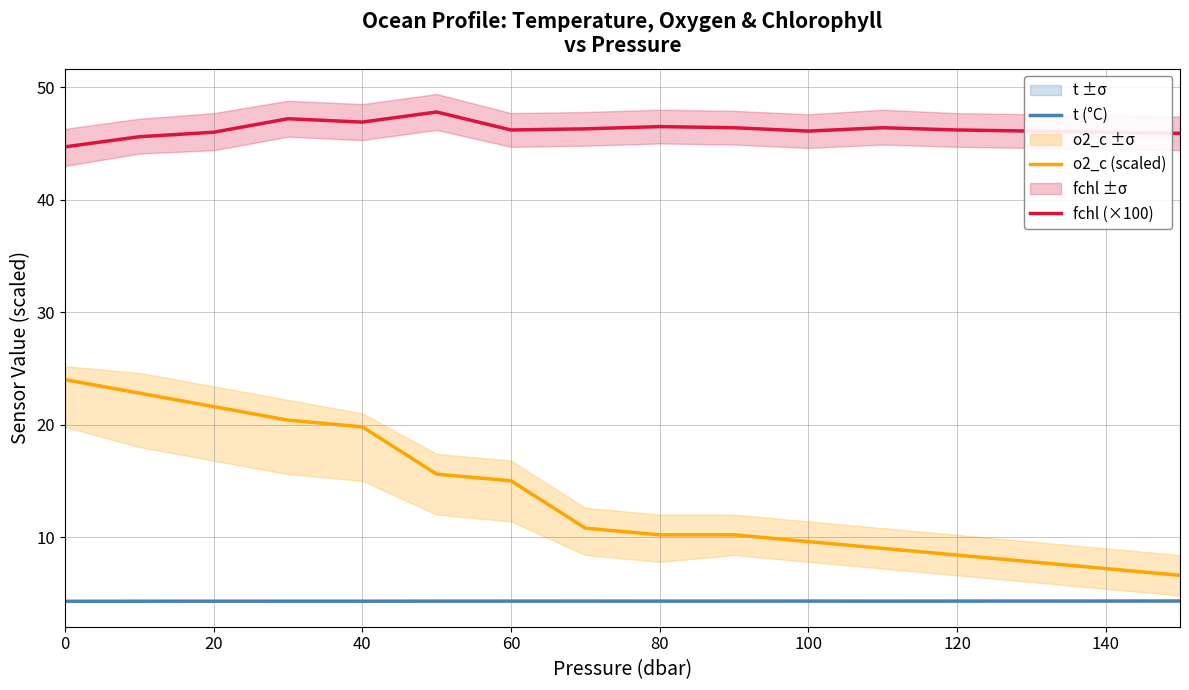

Reading left to right, what are all the values shown in this chart?

t (°C): 4.3	4.3	4.3	4.3	4.3	4.3	4.3	4.3	4.3	4.3	4.3	4.3	4.3	4.3	4.3	4.3
o2_c (scaled): 24.0	22.8	21.6	20.4	19.8	15.6	15.0	10.8	10.2	10.2	9.6	9.0	8.4	7.8	7.2	6.6
fchl (×100): 44.7	45.6	46.0	47.2	46.9	47.8	46.2	46.3	46.5	46.4	46.1	46.4	46.2	46.1	46.0	45.9